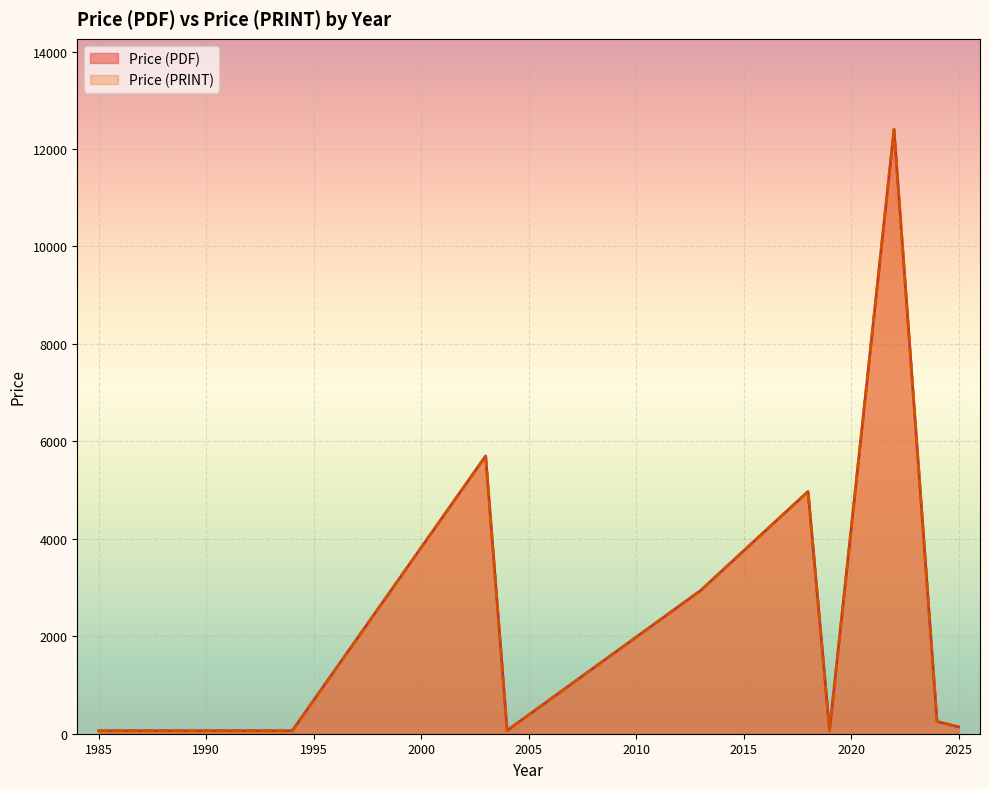

Does the chart display data point markers on the line(s)?

No